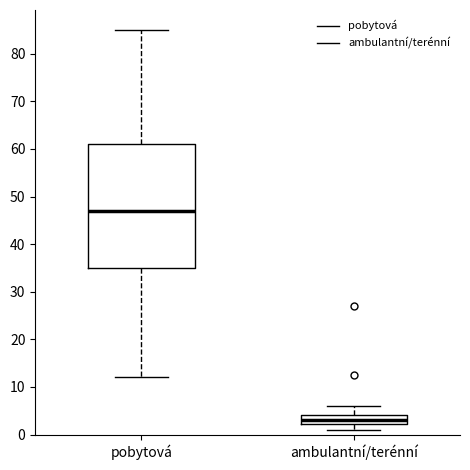

Which box has the lowest median line?

ambulantní/terénní